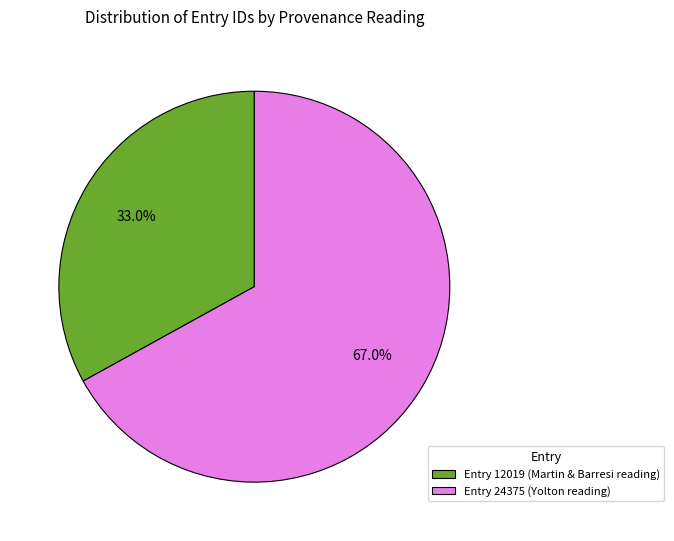

Rank the categories by value from lowest to highest.

Entry 12019 (Martin & Barresi reading), Entry 24375 (Yolton reading)